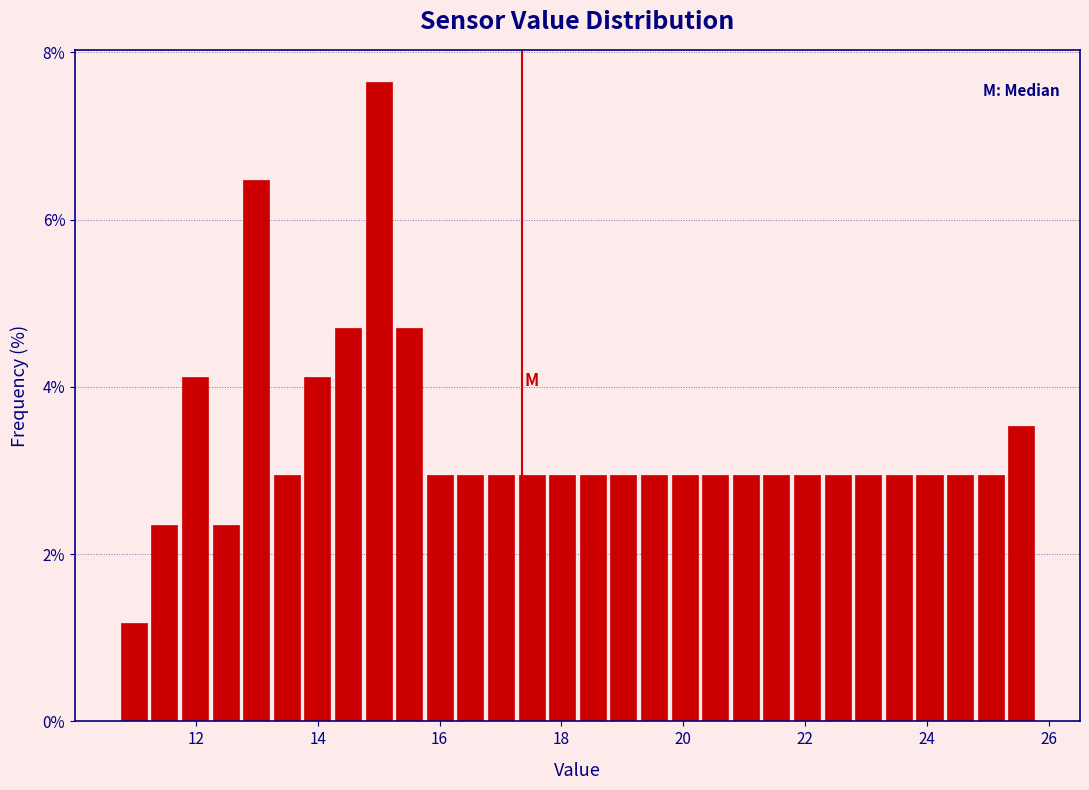

Read against the x-axis, roughly where is the centre of the tallest bar?

15.0